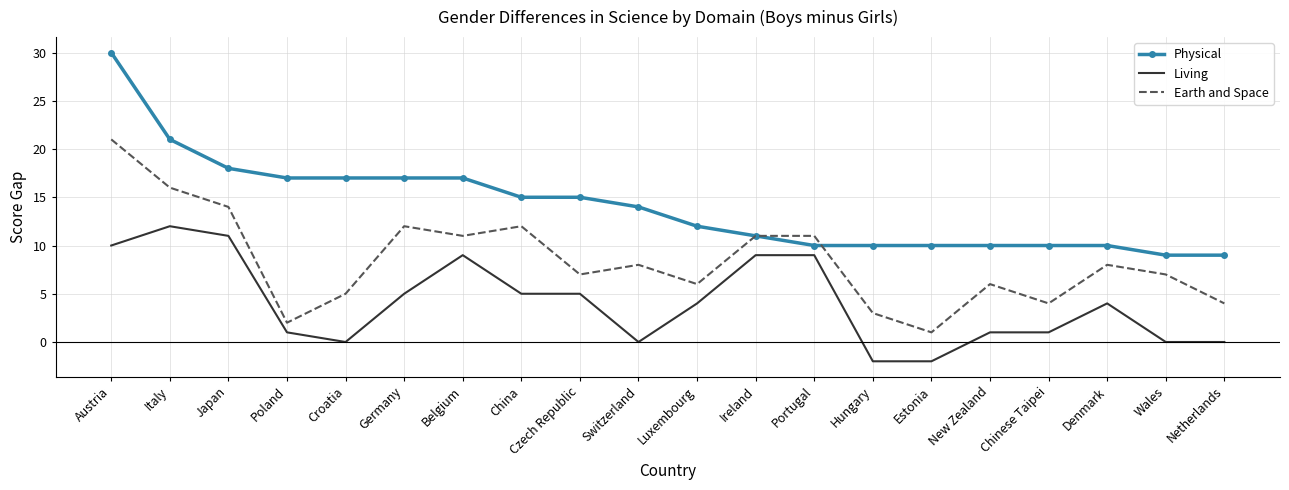

What are all the series names shown in the legend?

Physical, Living, Earth and Space